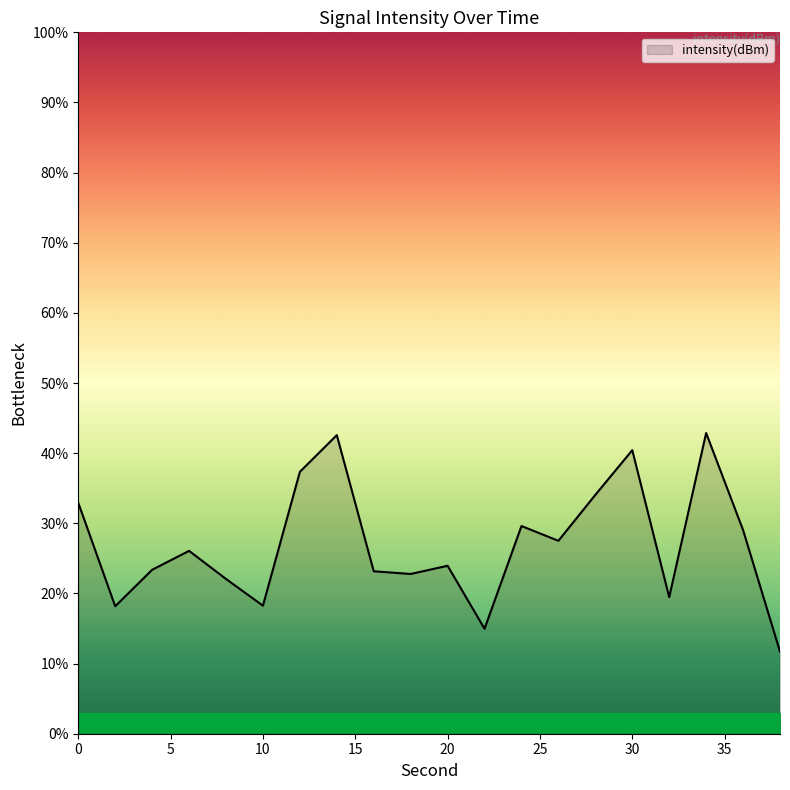

What is the minimum value shown in the chart?

11.7